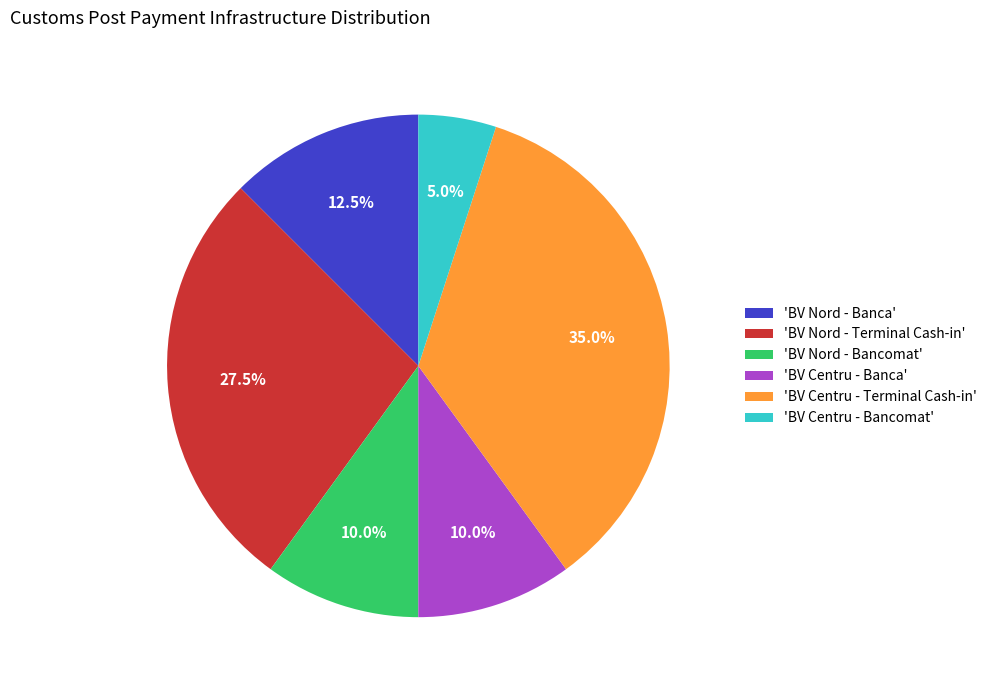

What is the smallest slice in the pie chart?

'BV Centru - Bancomat'